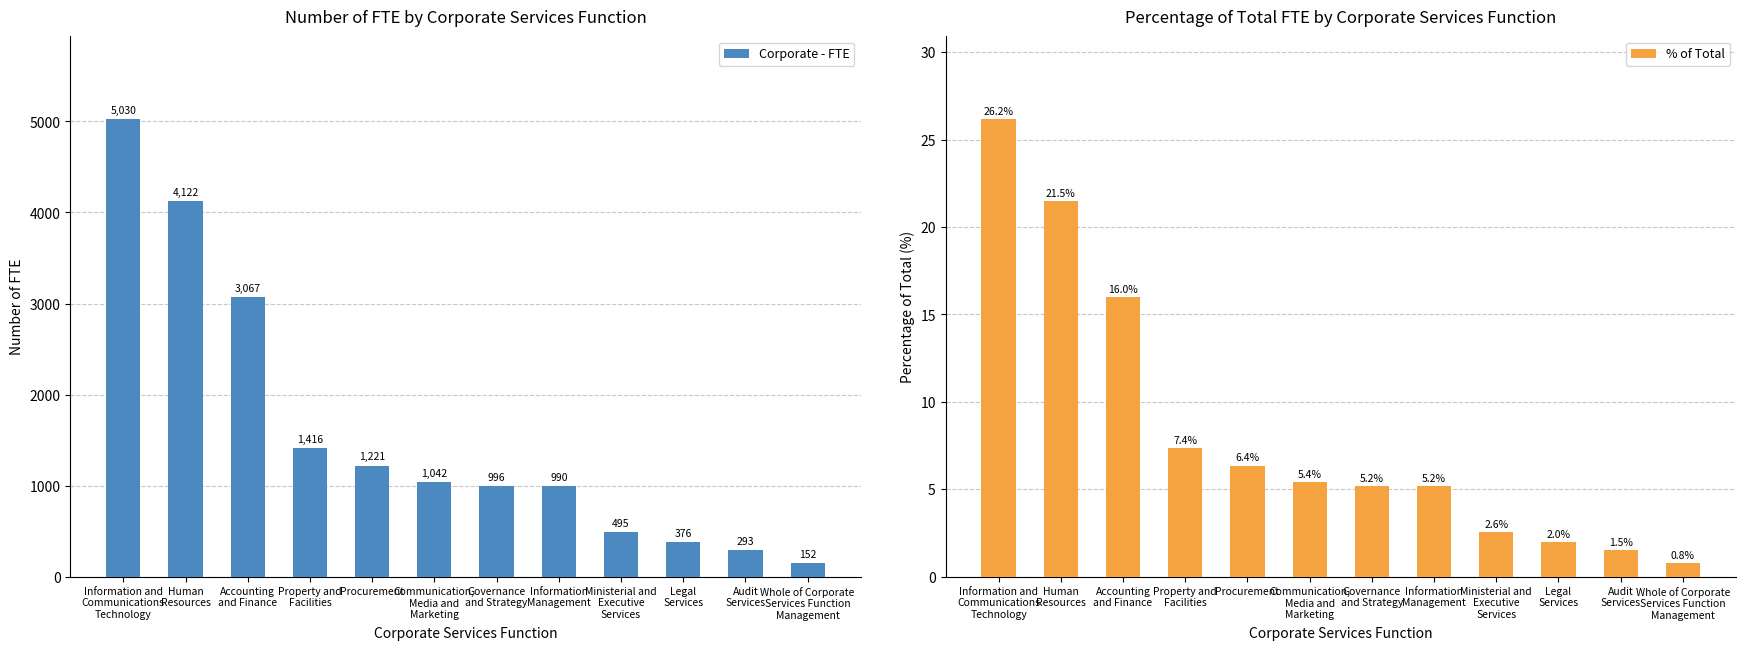

Reading left to right, what are all the values shown in this chart?

Corporate - FTE: Information and
Communications
Technology=5029.8	Human
Resources=4121.9	Accounting
and Finance=3066.5	Property and
Facilities=1415.6	Procurement=1220.5	Communication,
Media and
Marketing=1042.2	Governance
and Strategy=995.7	Information
Management=990.1	Ministerial and
Executive
Services=494.6	Legal
Services=376.0	Audit
Services=293.2	Whole of Corporate
Services Function
Management=151.7
% of Total: Information and
Communications
Technology=26.2	Human
Resources=21.5	Accounting
and Finance=16.0	Property and
Facilities=7.4	Procurement=6.4	Communication,
Media and
Marketing=5.4	Governance
and Strategy=5.2	Information
Management=5.2	Ministerial and
Executive
Services=2.6	Legal
Services=2.0	Audit
Services=1.5	Whole of Corporate
Services Function
Management=0.8